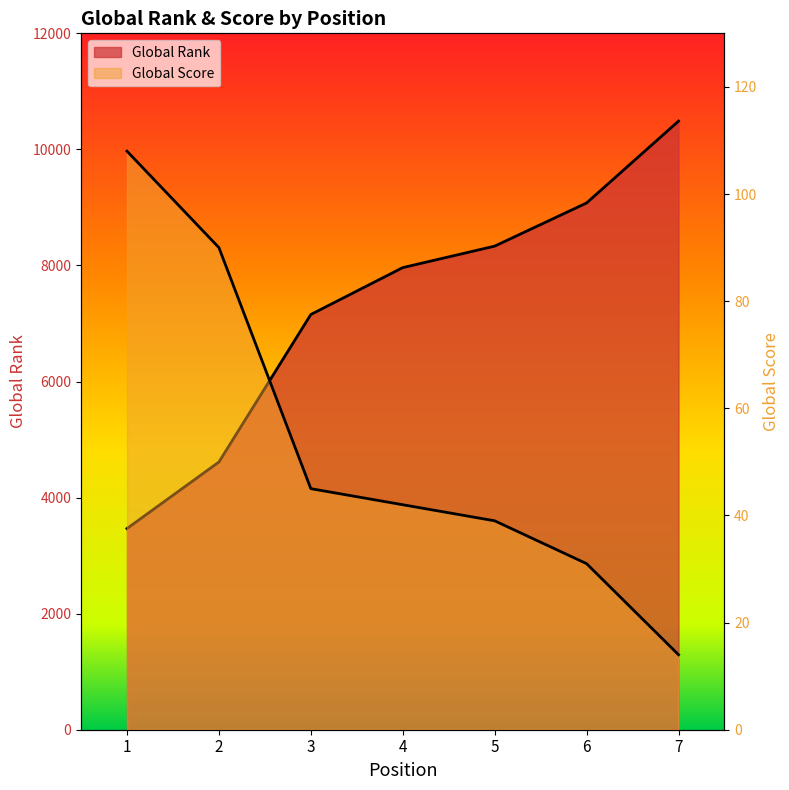

Is it true that Global Rank equals 4613 at 2?

True